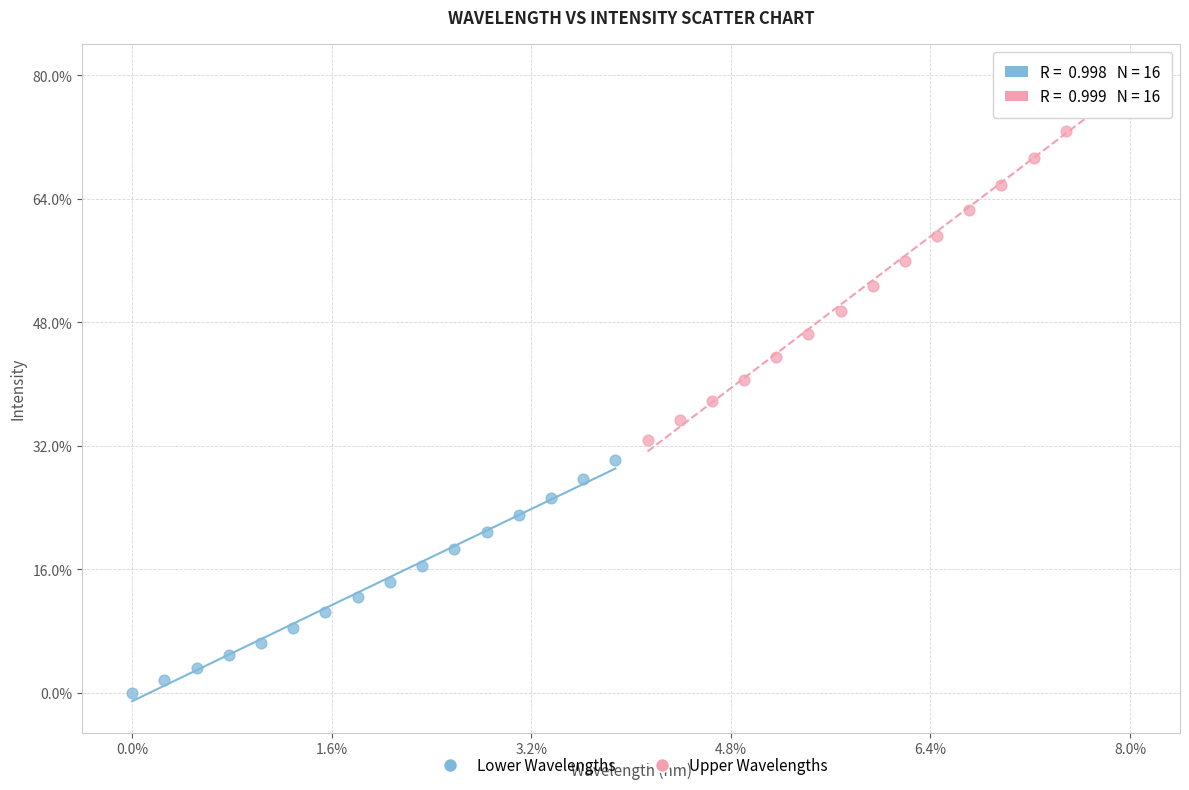

Which series contains the highest Y value?

Upper Wavelengths